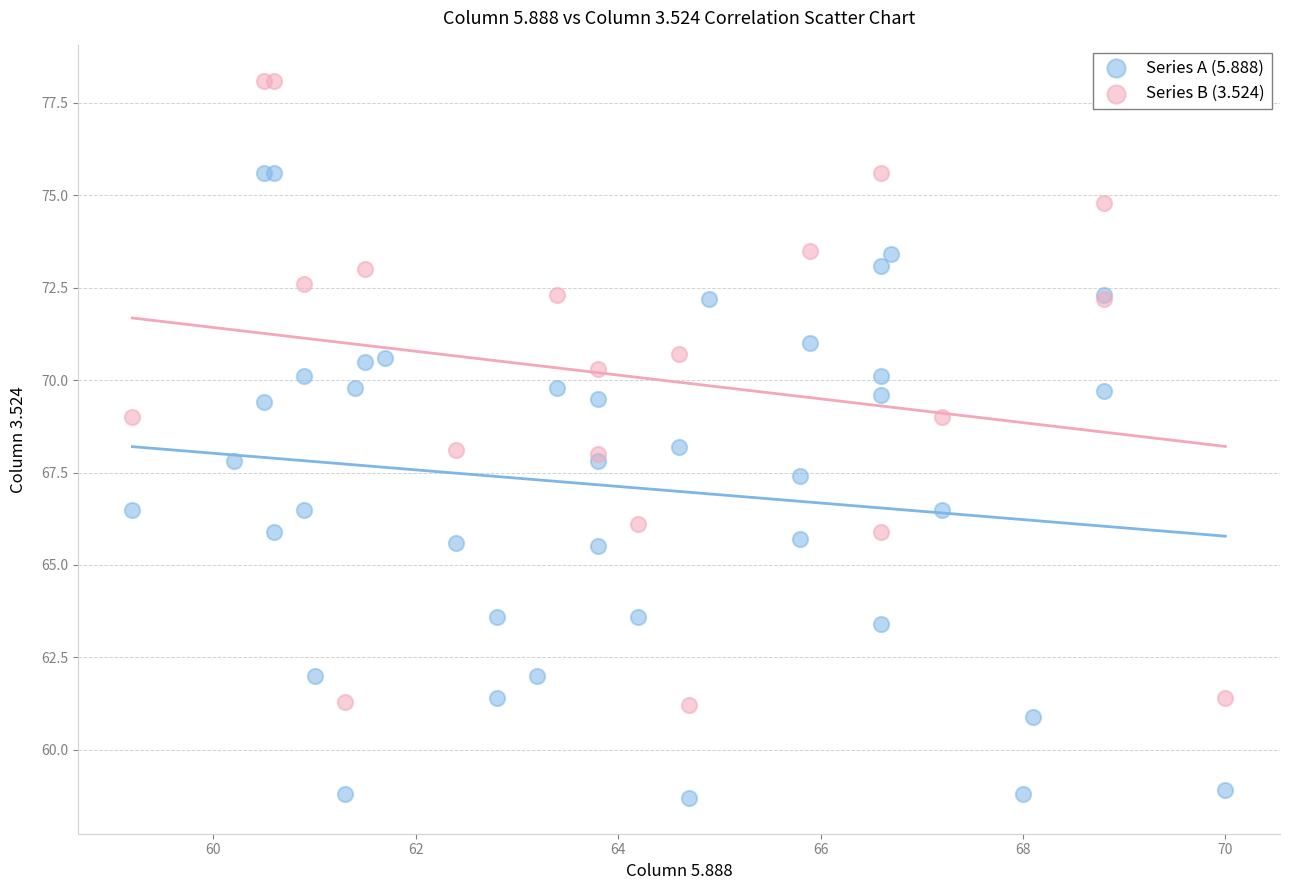

Which series contains the highest Y value?

Series B (3.524)